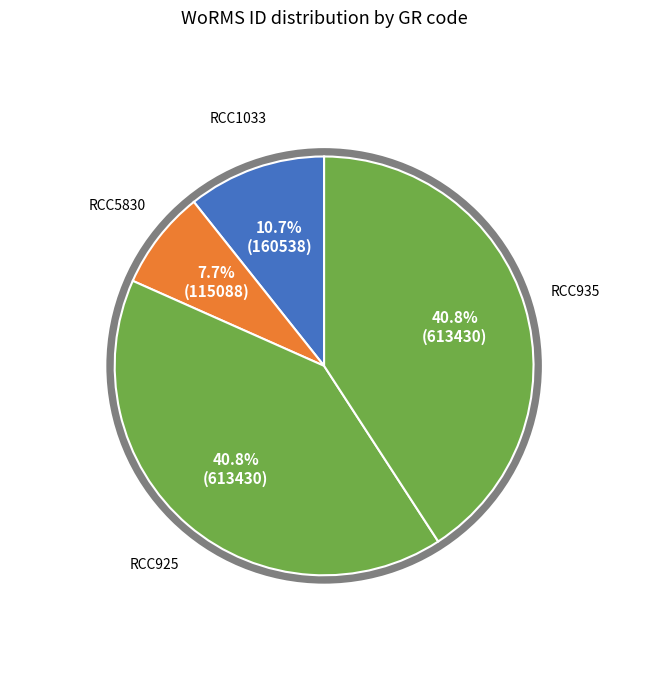

Does RCC5830 account for over 50% of the chart?

No